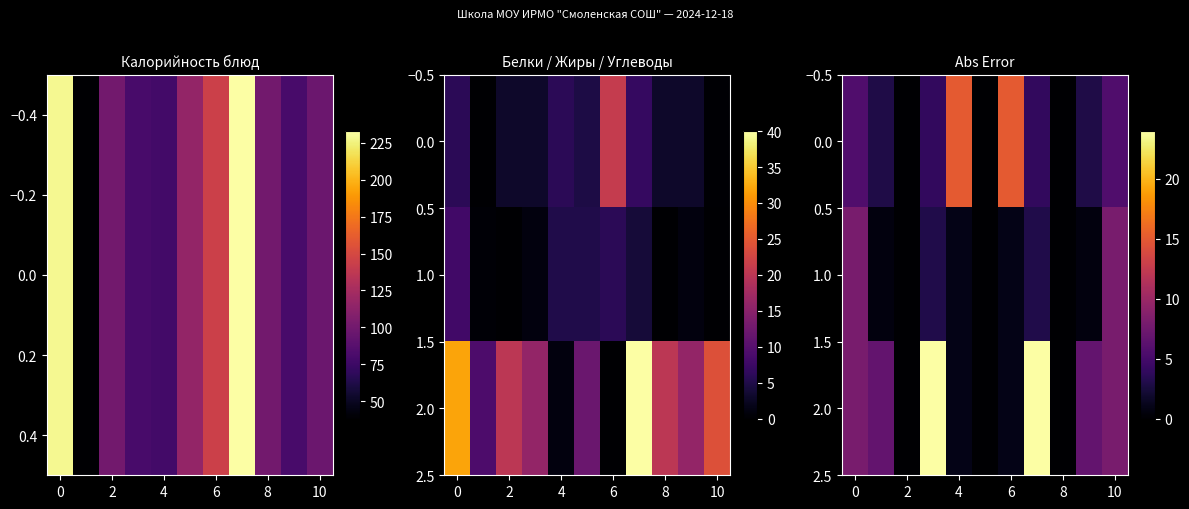

List the series in order of their peak value, highest first.

2.0, 0.0, 1.0